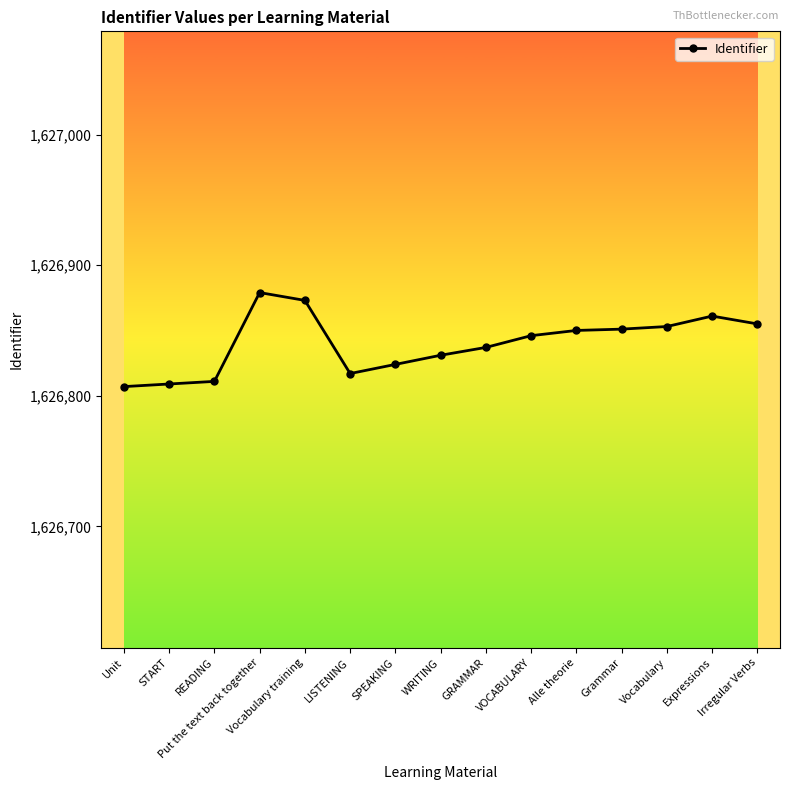

True or false: the data has more than 0 interior local peaks.

True